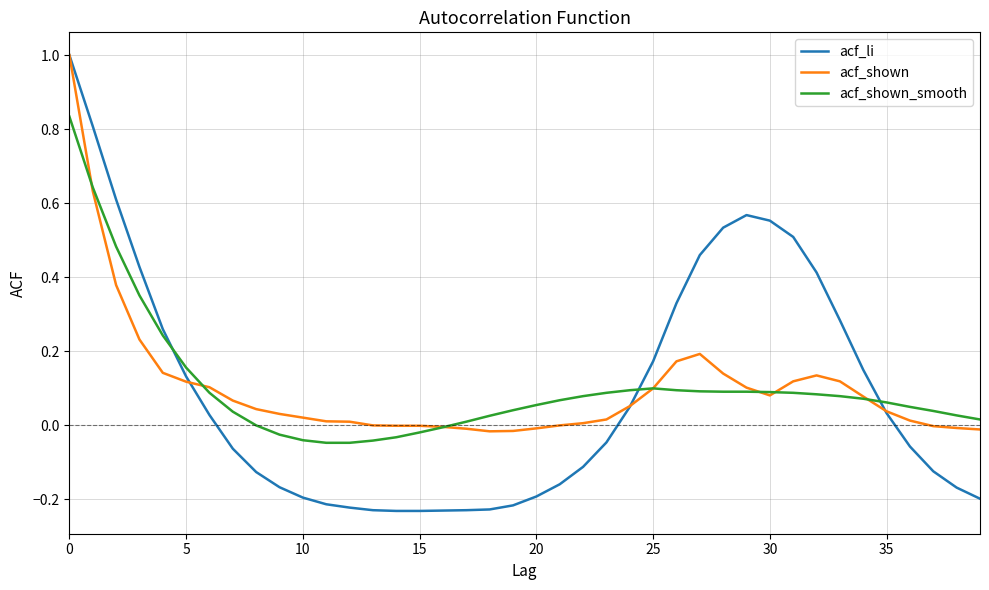

What is the maximum value shown in the chart?

1.0